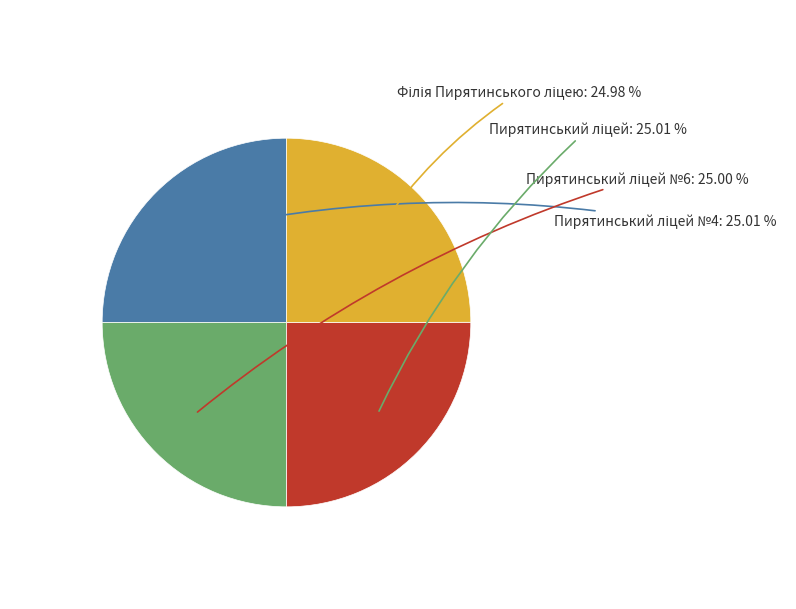

Count the number of slices in the pie.

4